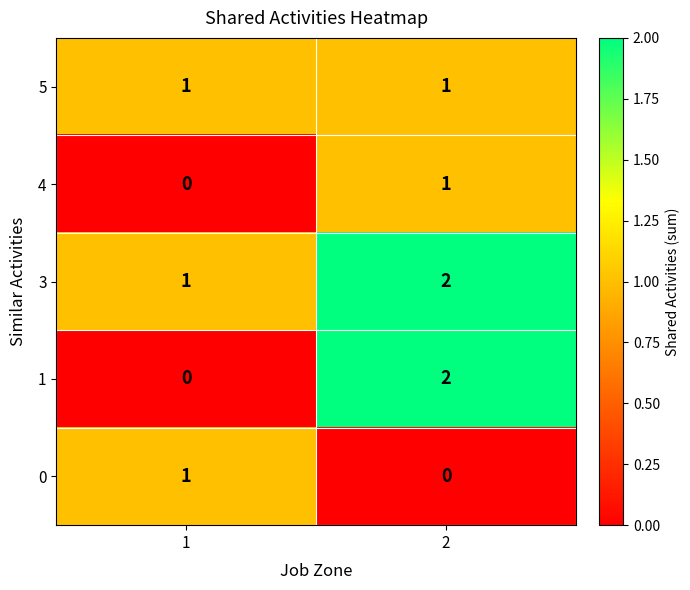

The 1 series shows 1 at 2. True or false?

False